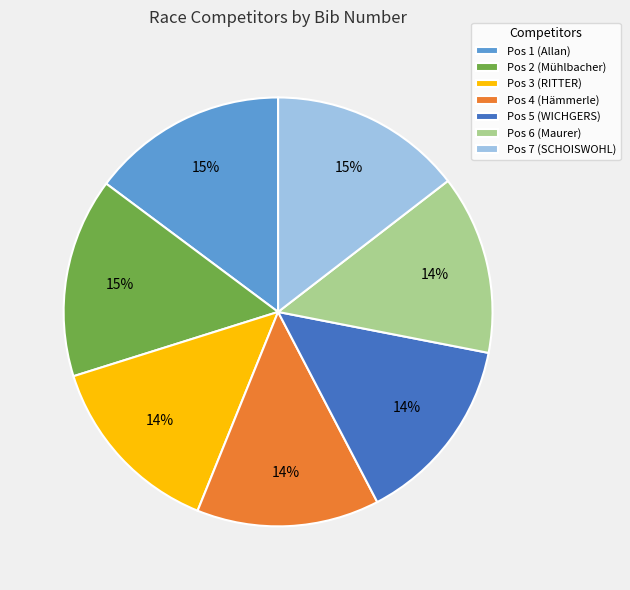

Is the sum of Pos 6 (Maurer) and Pos 4 (Hämmerle) greater than half?

No